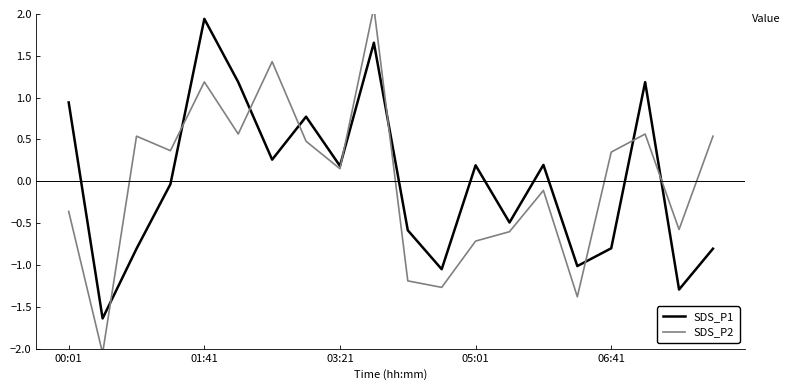

The value of SDS_P1 at 01:41 is 2.7. True or false?

False